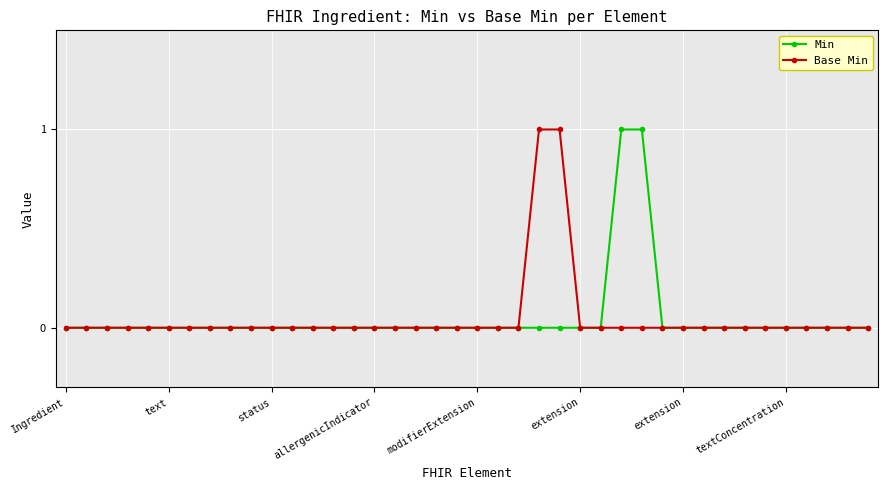

Count the number of data series in this chart.

2